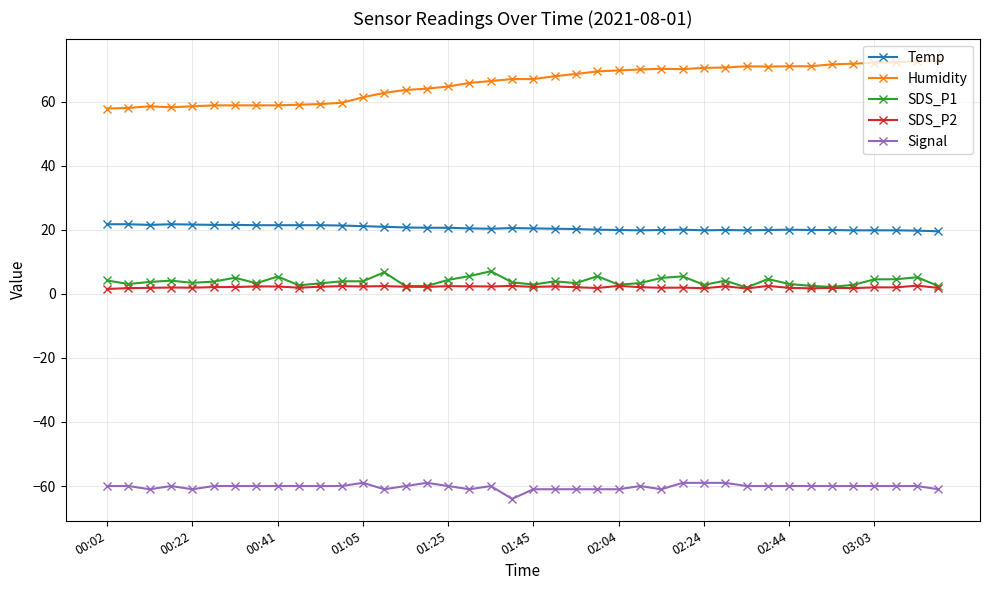

True or false: SDS_P1 and Temp cross at least once.

False